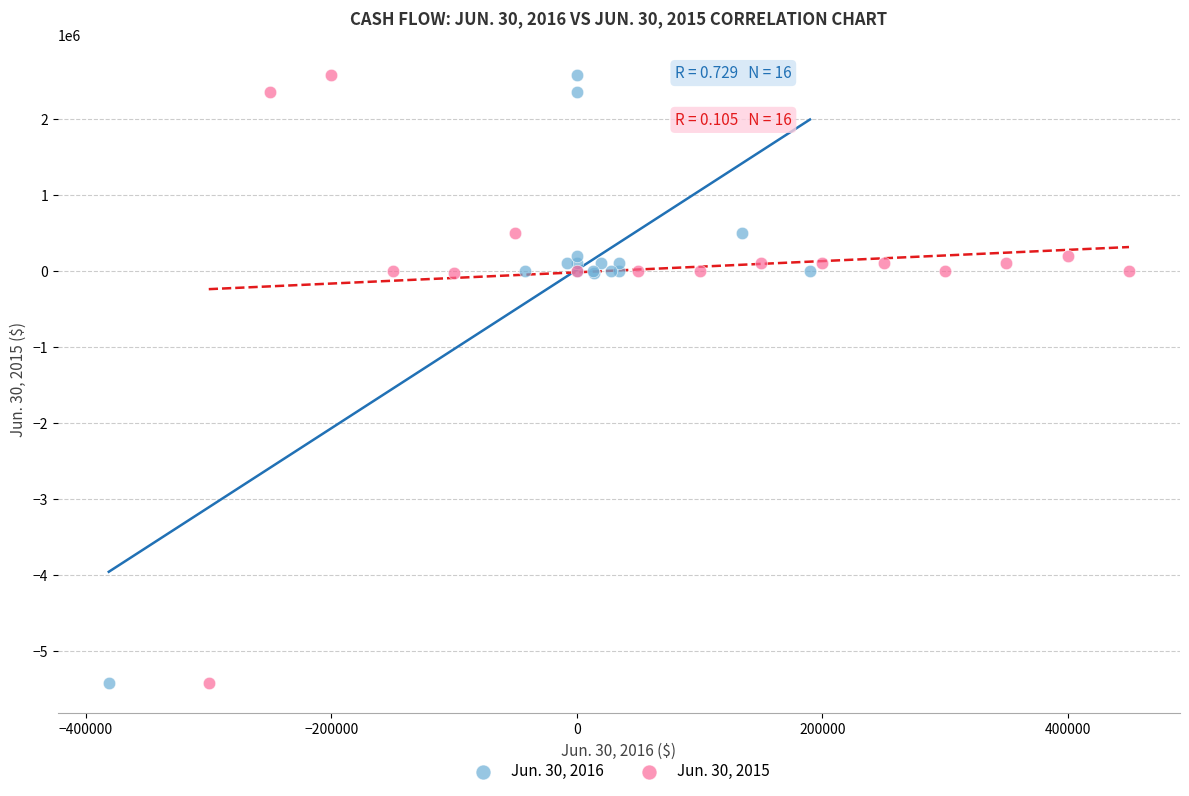

What are all the series names shown in the legend?

Jun. 30, 2016, Jun. 30, 2015